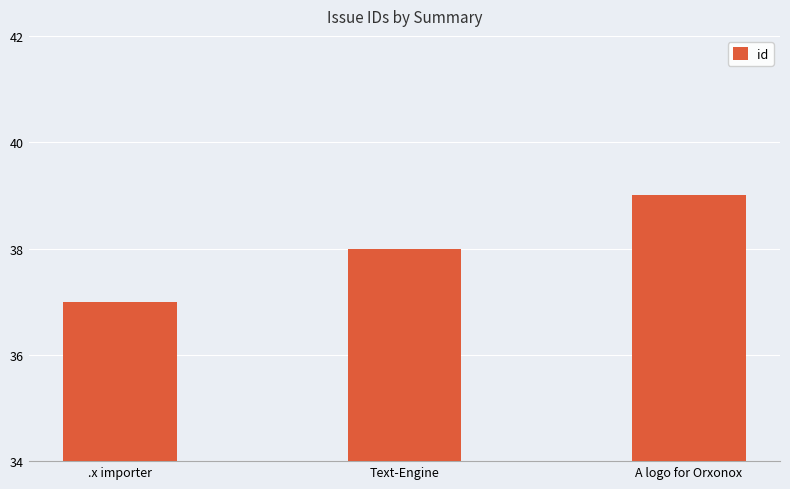

Between A logo for Orxonox and Text-Engine, which is larger?

A logo for Orxonox